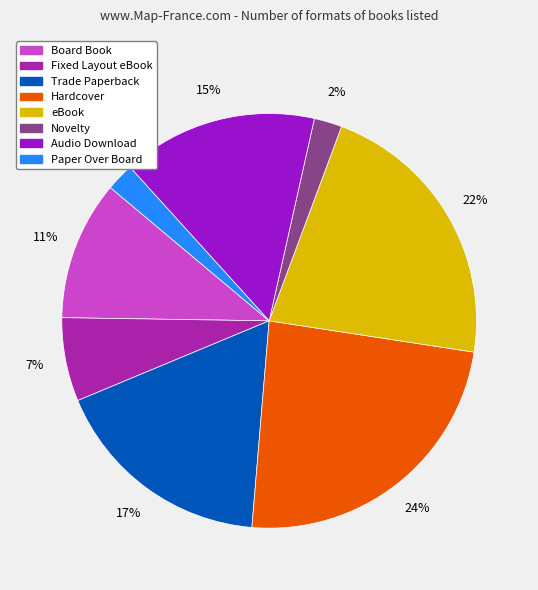

Does any single category account for the majority?

No